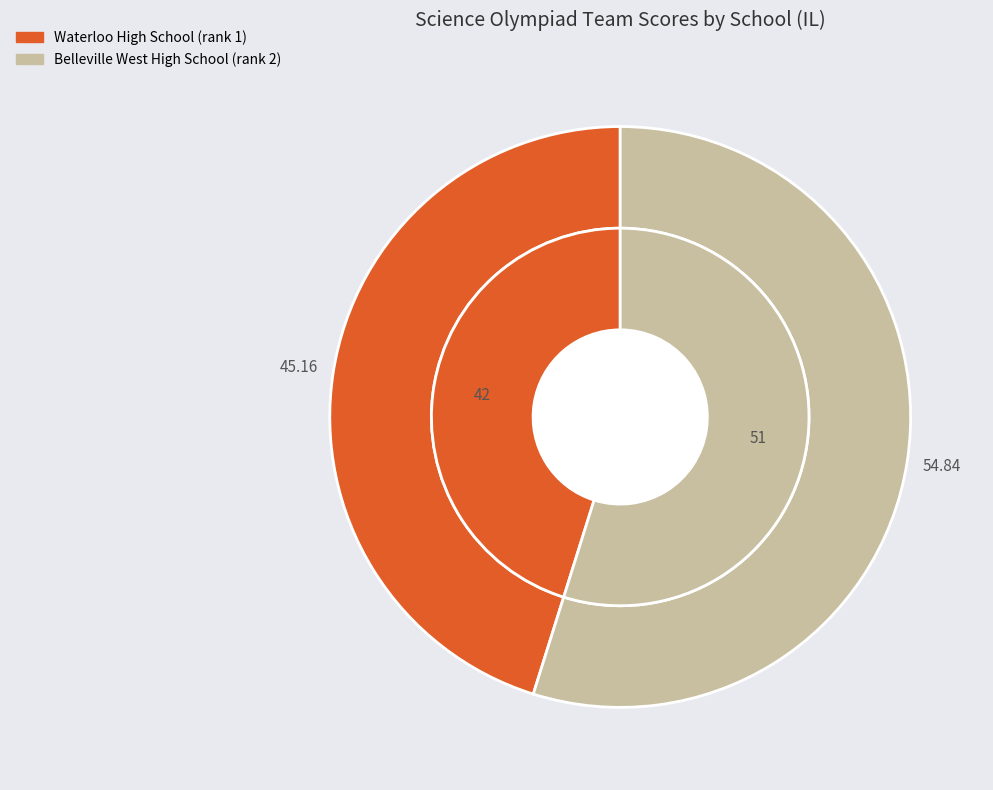

Which has a higher value, Belleville West High School or Waterloo High School?

Belleville West High School